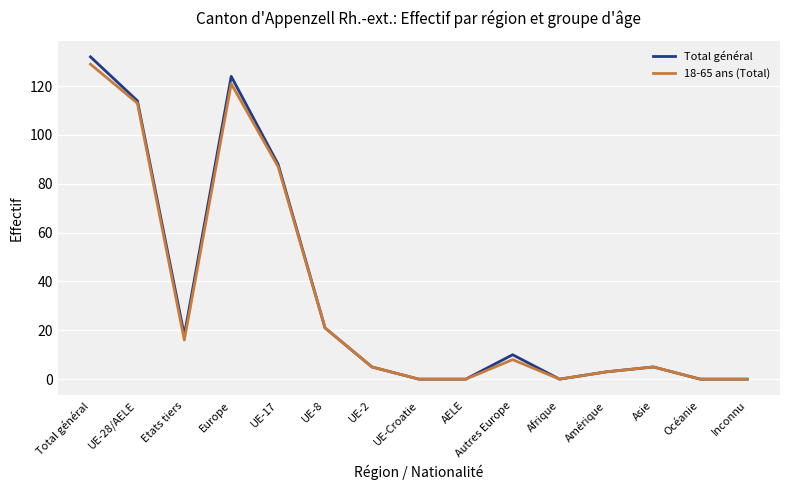

At which category does Total général reach its first local valley?

Etats tiers